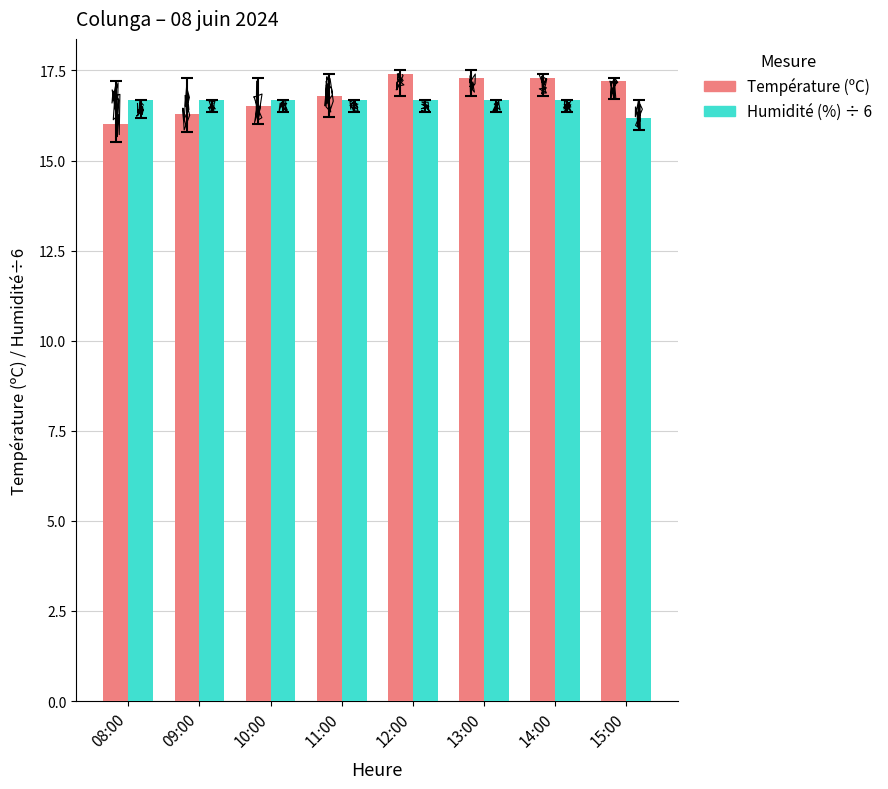

Rank the series at 10:00 from lowest to highest value.

Température (ºC), Humidité (%) ÷ 6